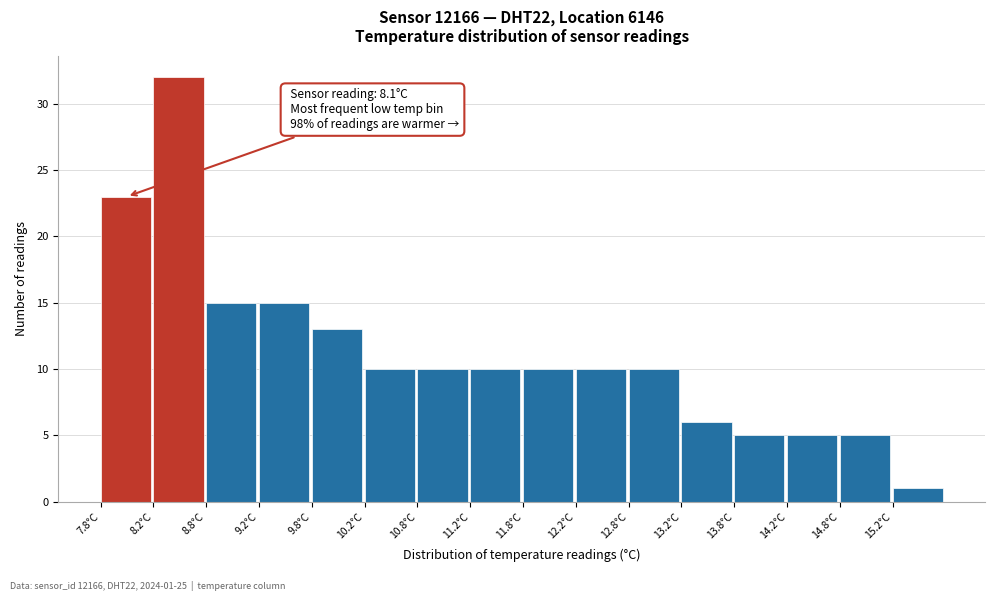

Over which range of the x-axis is the bar tallest?

8.25 to 8.75